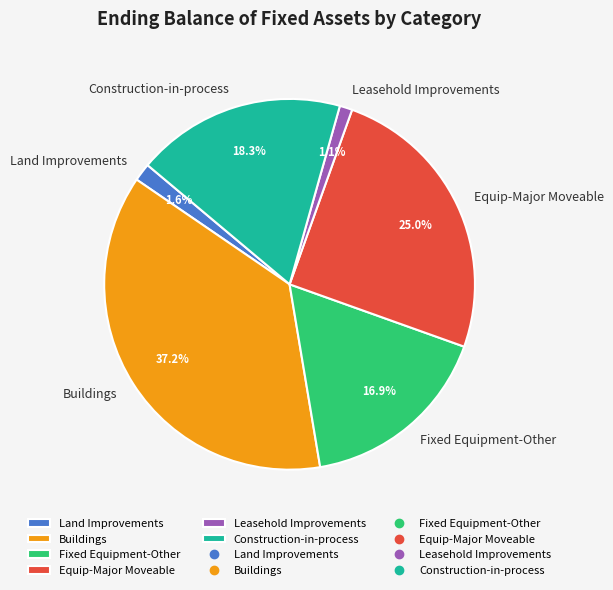

Is it true that Equip-Major Moveable is 25% of the pie?

True